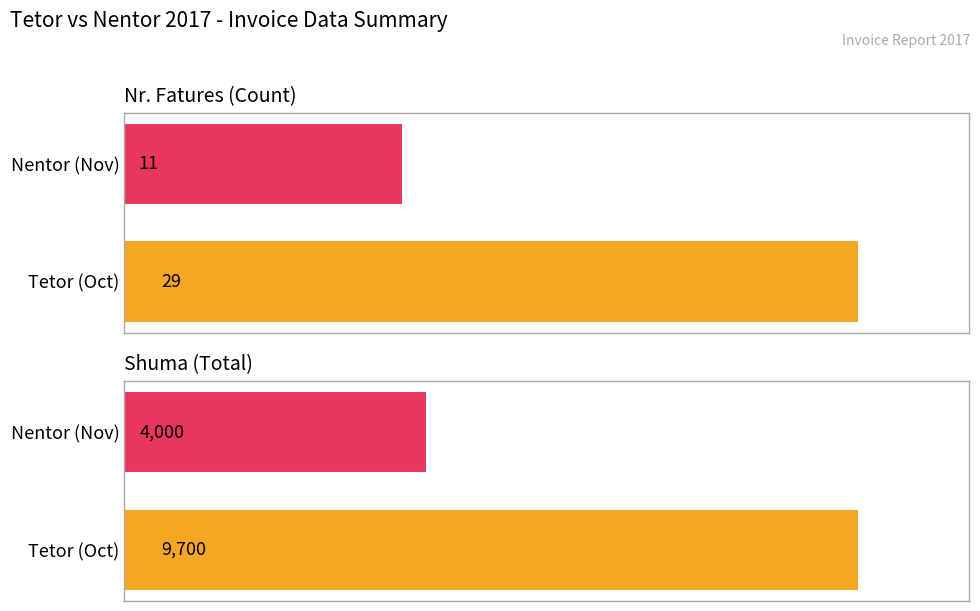

How many groups of bars are there?

2